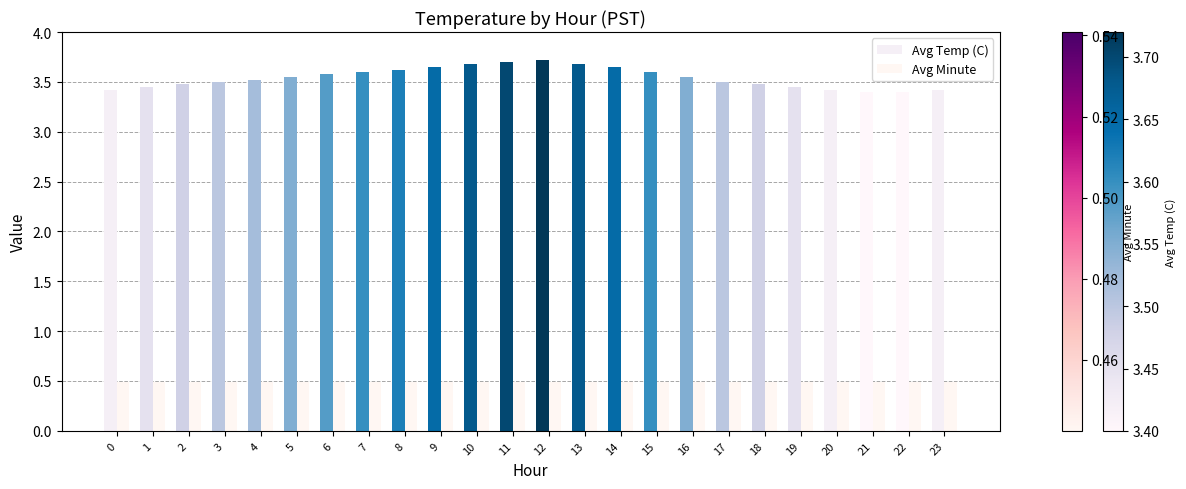

Are the bars grouped side by side (vs. stacked)?

Yes